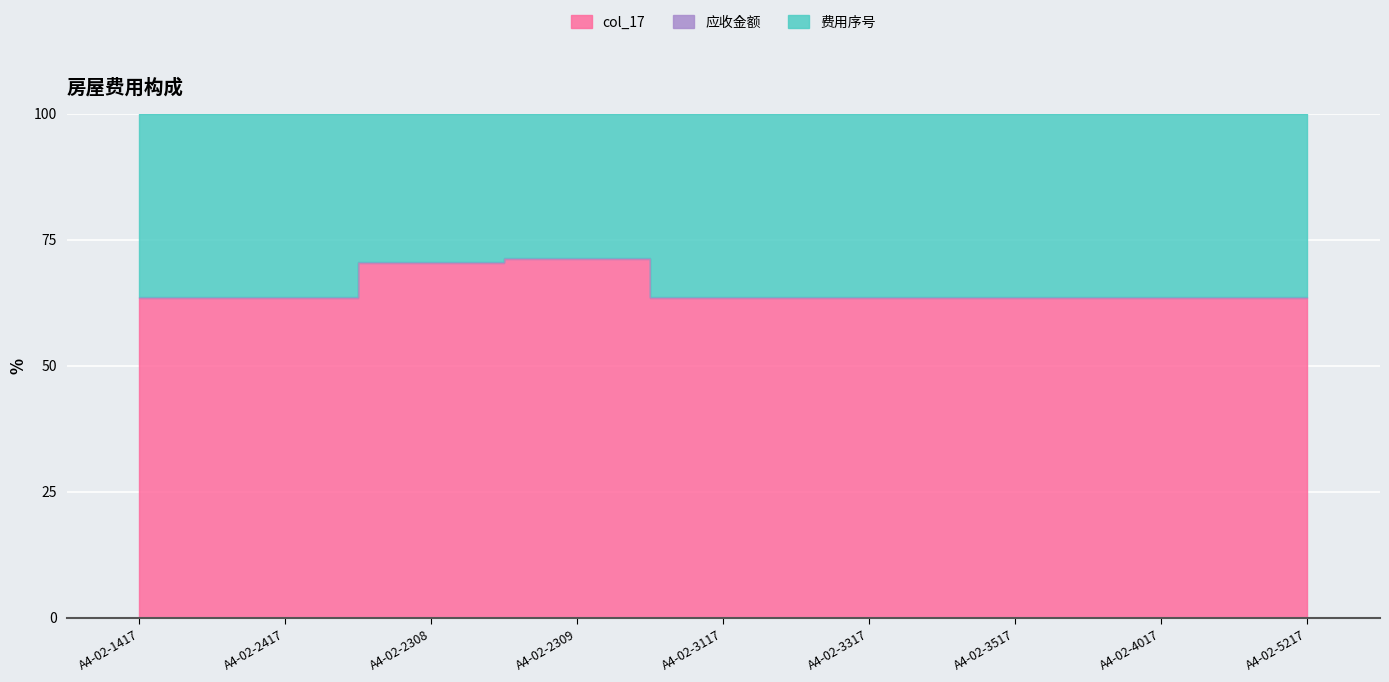

What is the value of the 应收金额 point at the 1st from the left?

63.4